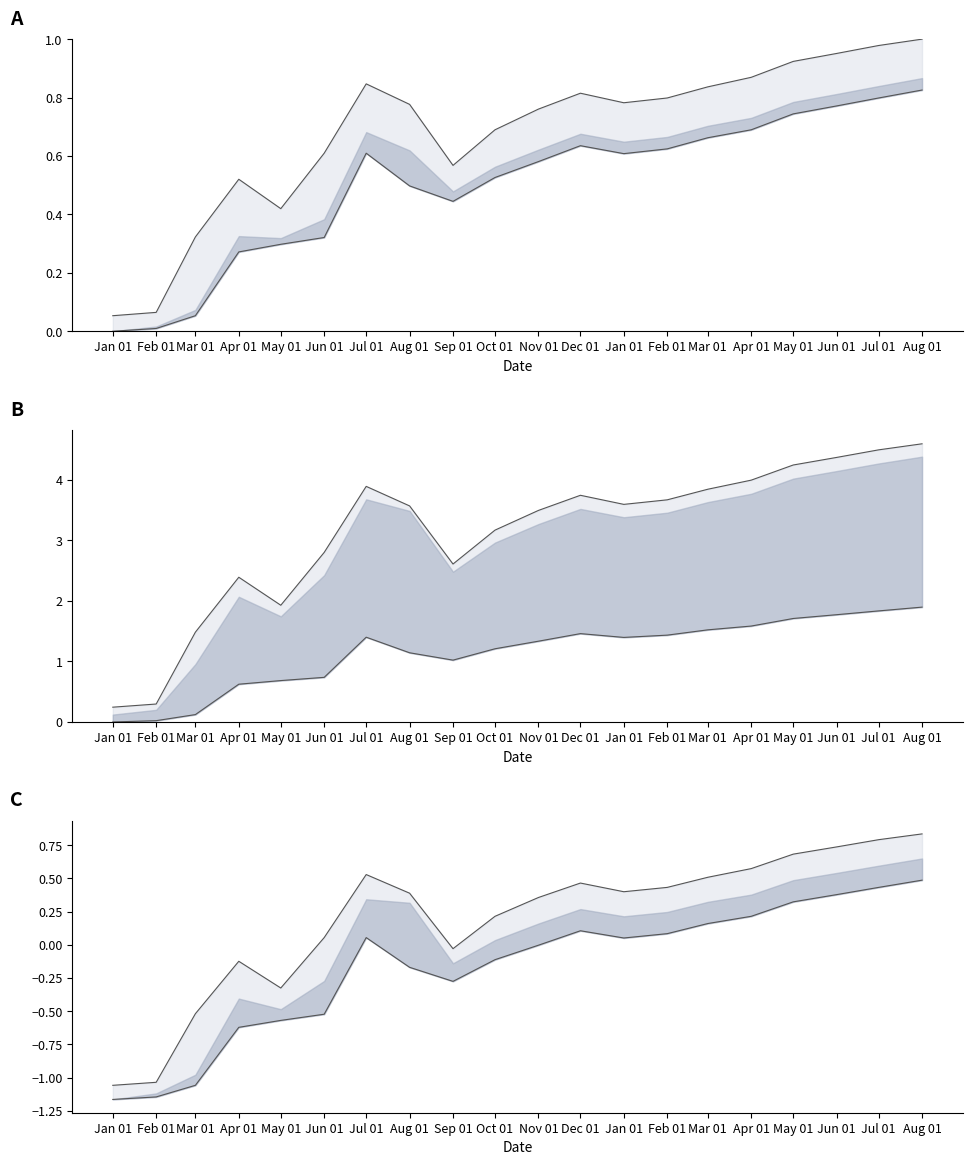

What is the difference between the maximum and second lowest values in the upper bound series?

0.9